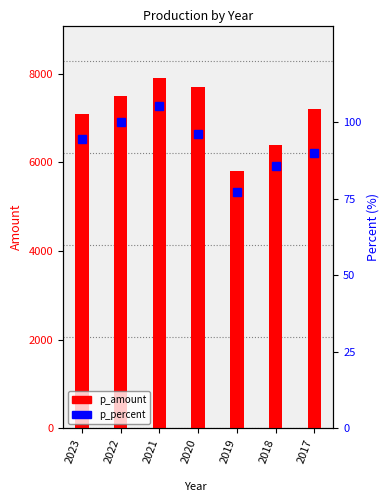

What is the value of the p_amount bar at the 1st from the left?

7100.0